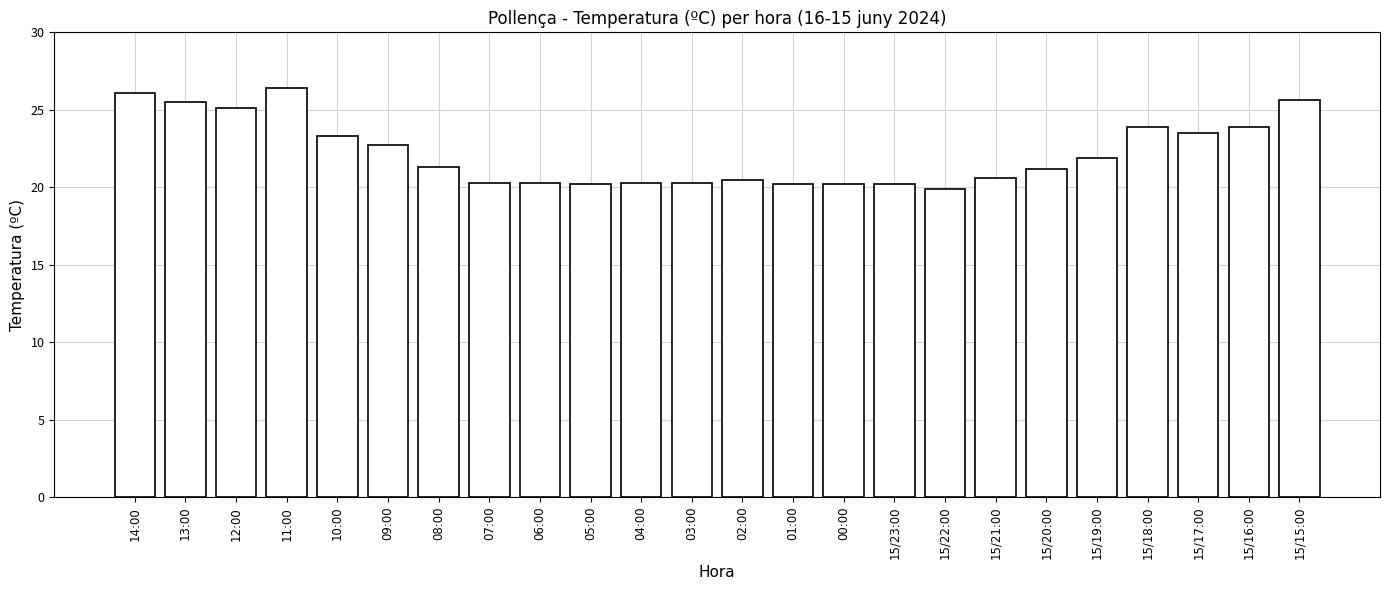

Which has a higher value, 15/15:00 or 15/22:00?

15/15:00